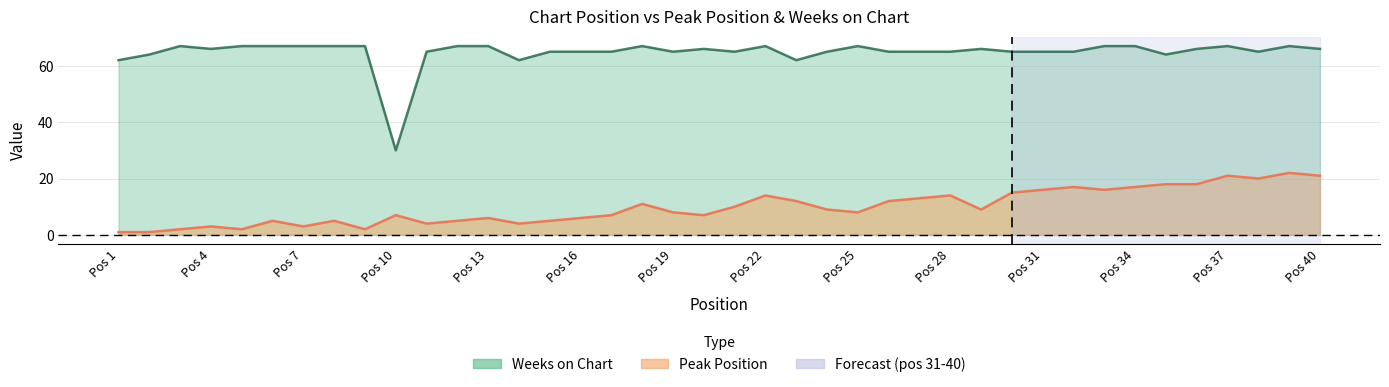

Reading right to left, what are all the values shown in this chart?

Peak Position: 21	22	20	21	18	18	17	16	17	16	15	9	14	13	12	8	9	12	14	10	7	8	11	7	6	5	4	6	5	4	7	2	5	3	5	2	3	2	1	1
Weeks on Chart: 66	67	65	67	66	64	67	67	65	65	65	66	65	65	65	67	65	62	67	65	66	65	67	65	65	65	62	67	67	65	30	67	67	67	67	67	66	67	64	62